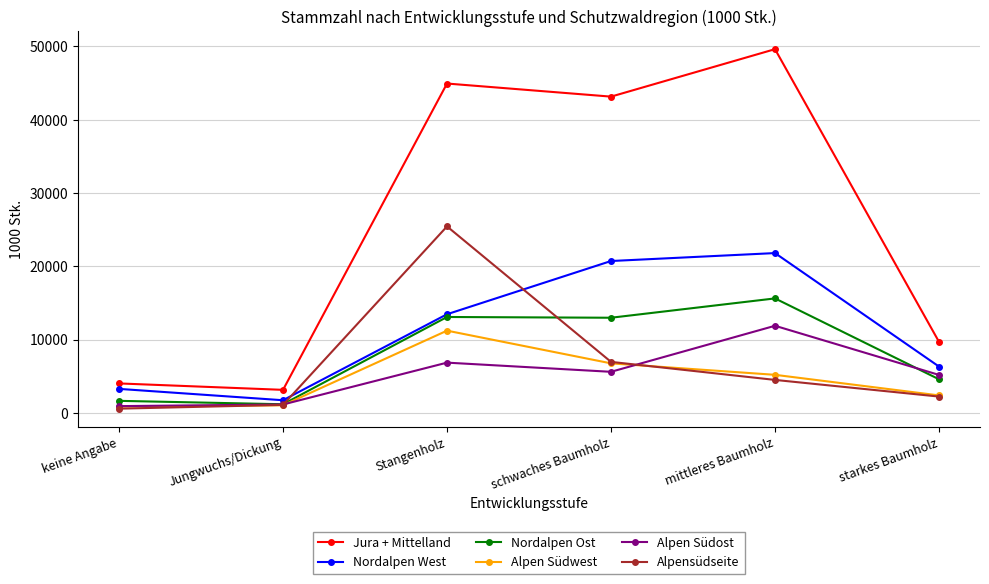

What is the sum of the Alpen Südost values at Stangenholz and Jungwuchs/Dickung?

7989